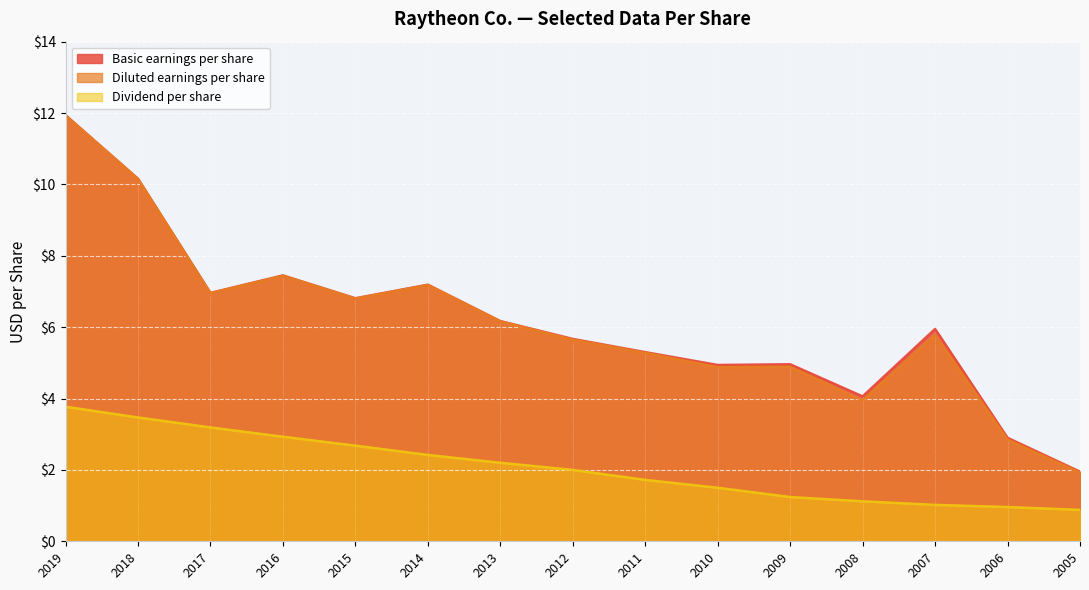

Reading left to right, extract all data points from this chart.

Basic earnings per share: 11.9	10.2	7.0	7.5	6.8	7.2	6.2	5.7	5.3	4.9	5.0	4.1	6.0	2.9	1.9
Diluted earnings per share: 11.9	10.2	7.0	7.4	6.8	7.2	6.2	5.7	5.3	4.9	4.9	4.0	5.8	2.9	1.9
Dividend per share: 3.8	3.5	3.2	2.9	2.7	2.4	2.2	2.0	1.7	1.5	1.2	1.1	1.0	1.0	0.9